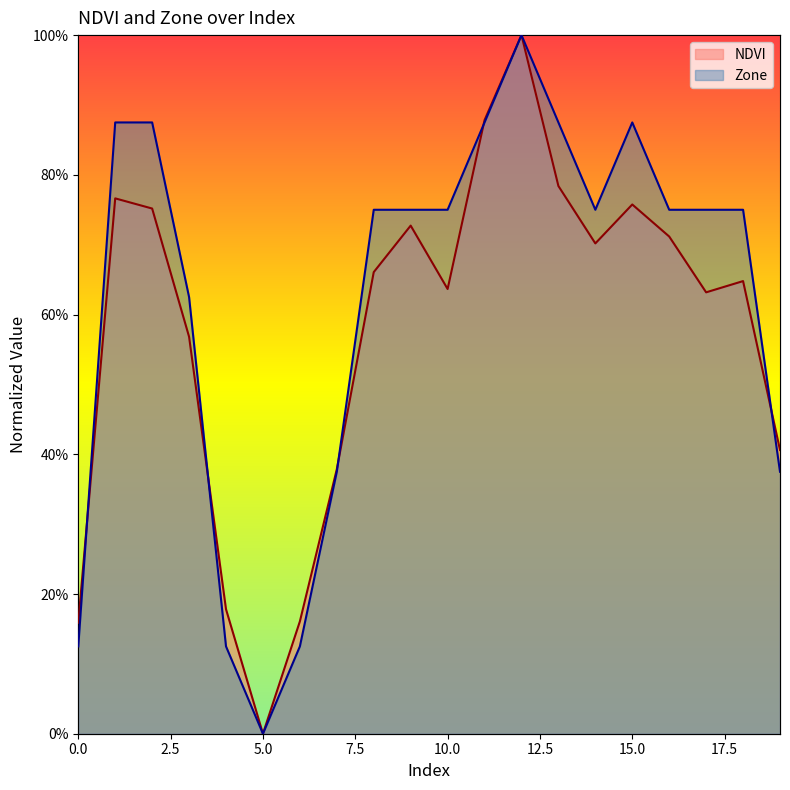

What is the difference between the values at 13 and 3?

0.2